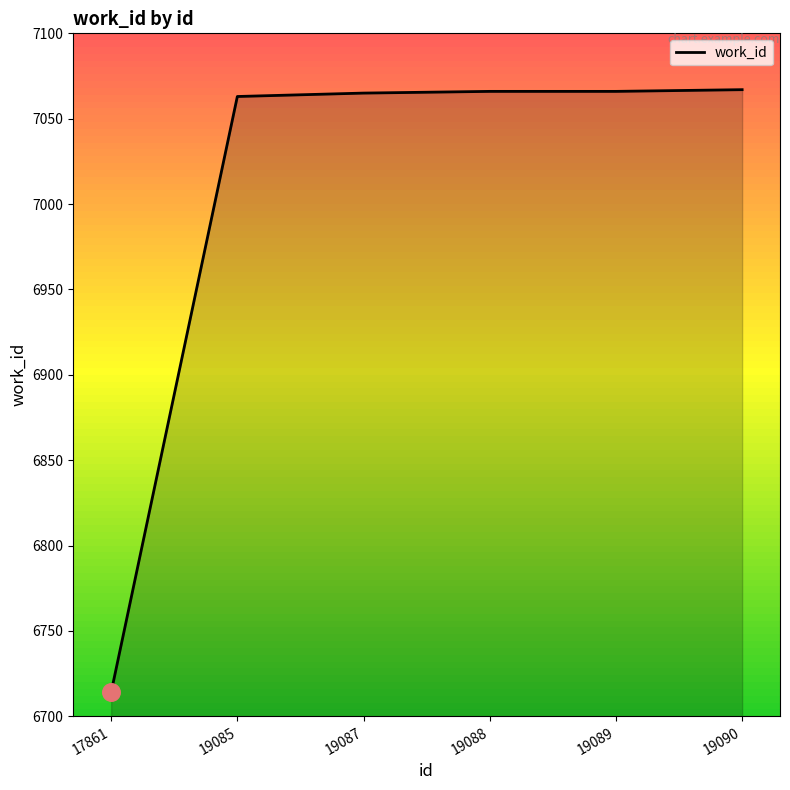

What is the ratio of the value at 19085 to the value at 19090?

1.0